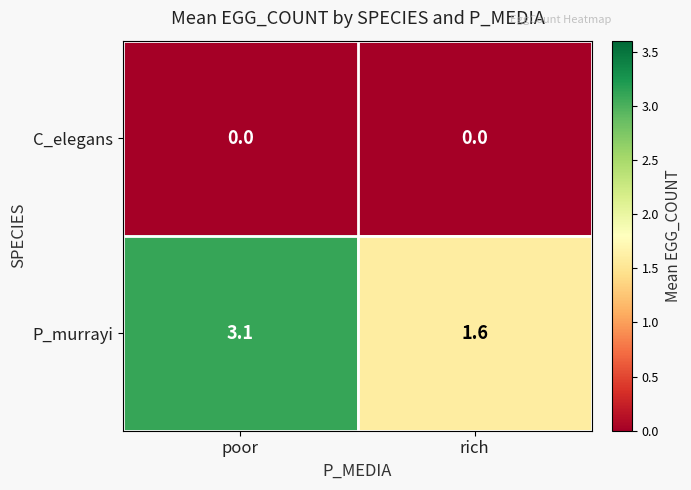

Reading left to right, extract all data points from this chart.

C_elegans: 0.0	0.0
P_murrayi: 3.1	1.6